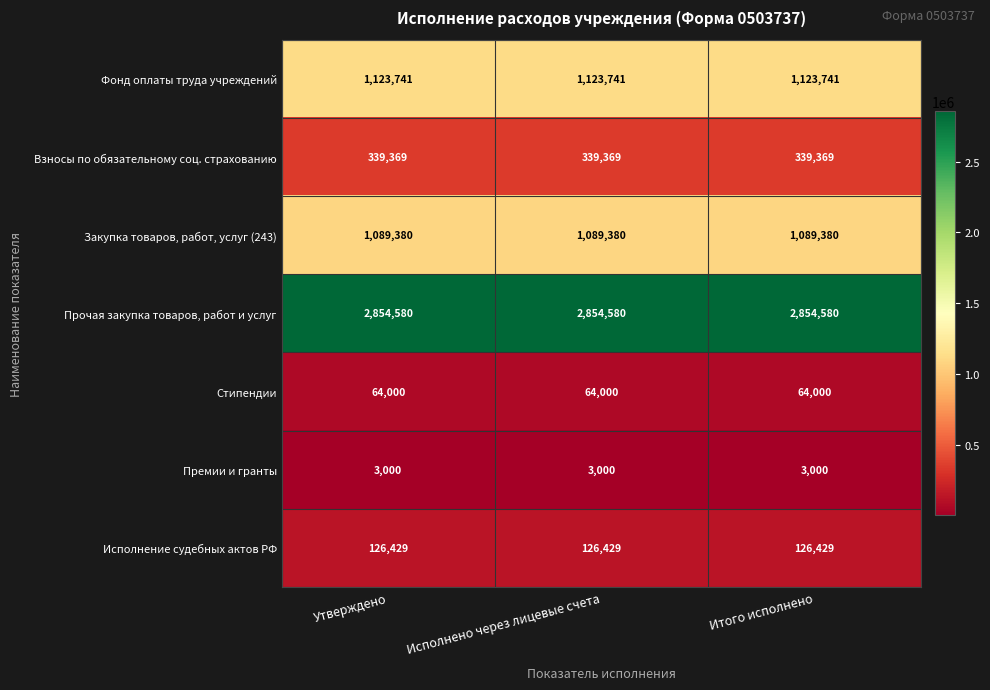

How many series are shown in this chart?

7